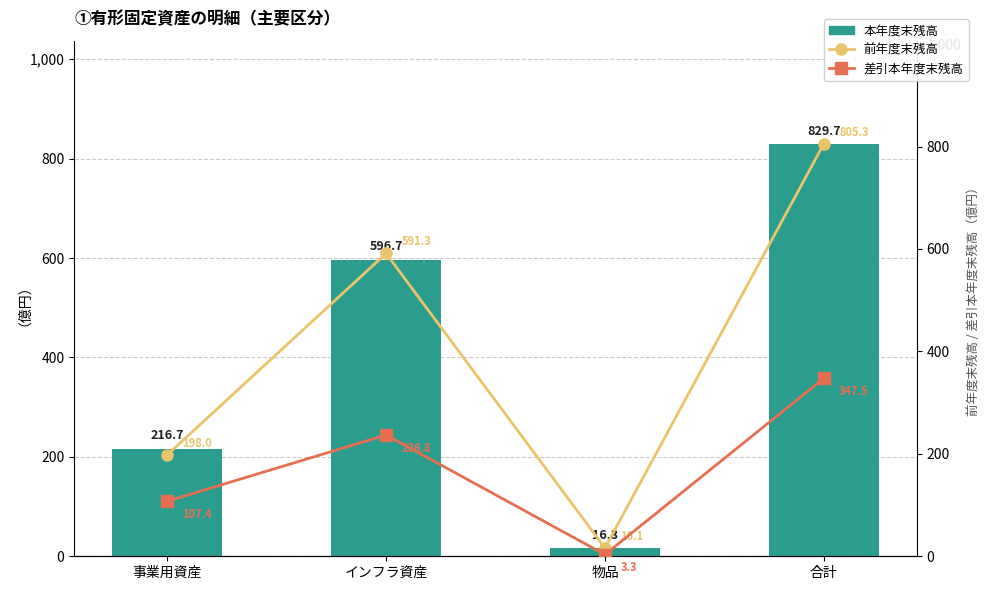

Which category has the lowest value in the 本年度末残高 series?

物品